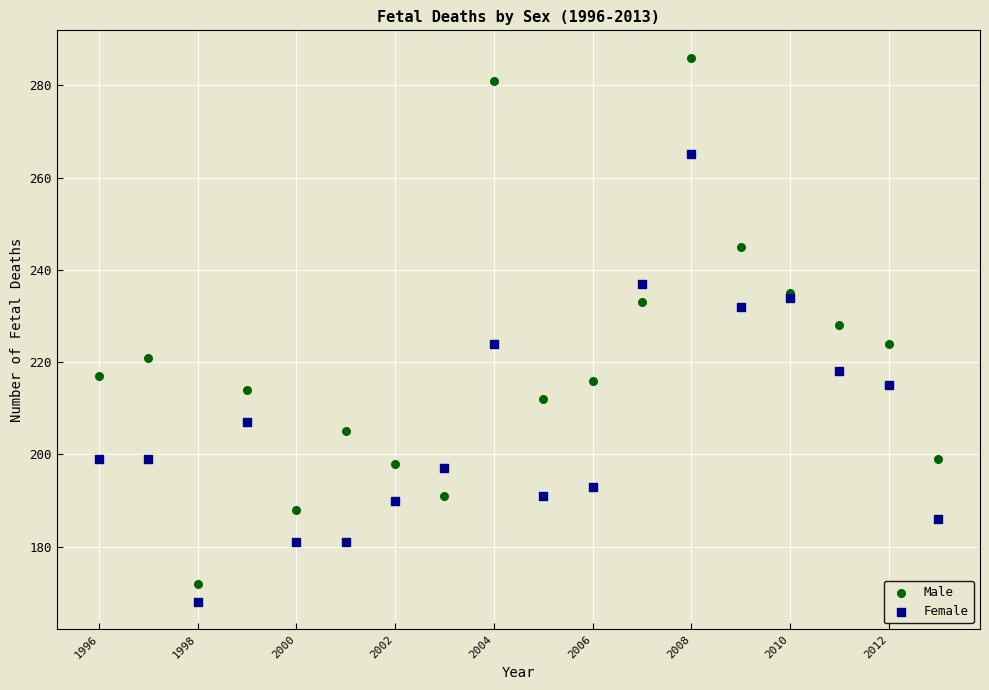

Which series has the widest spread of Y values?

Male